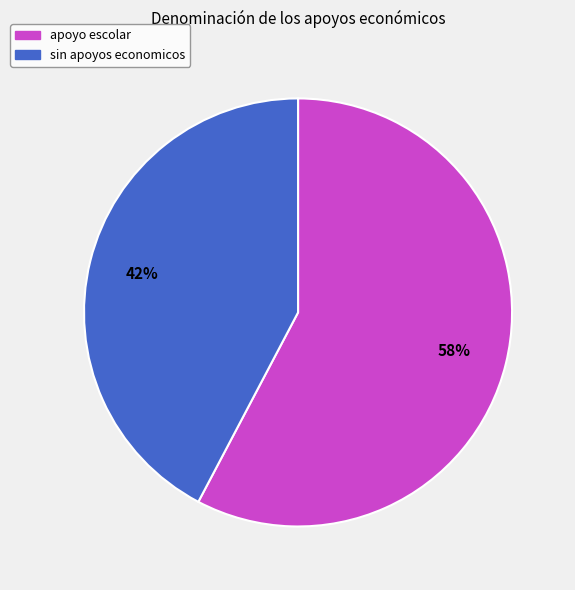

Is sin apoyos economicos the majority of the pie?

No